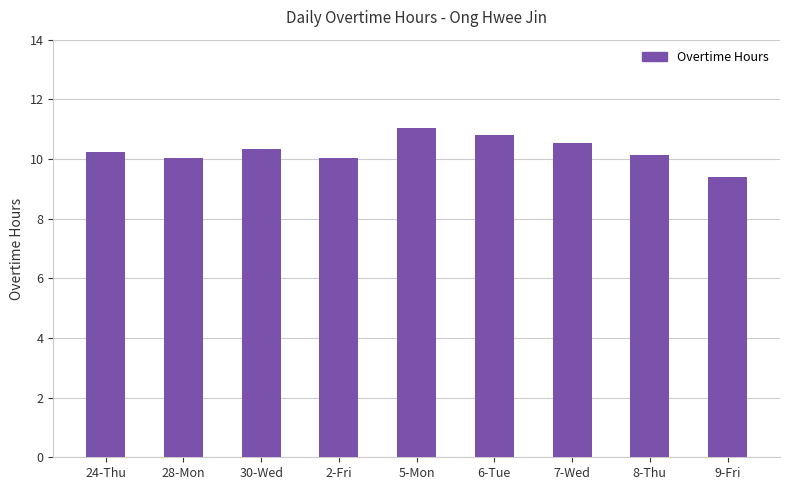

What is the difference between the values at 30-Wed and 7-Wed?

0.2